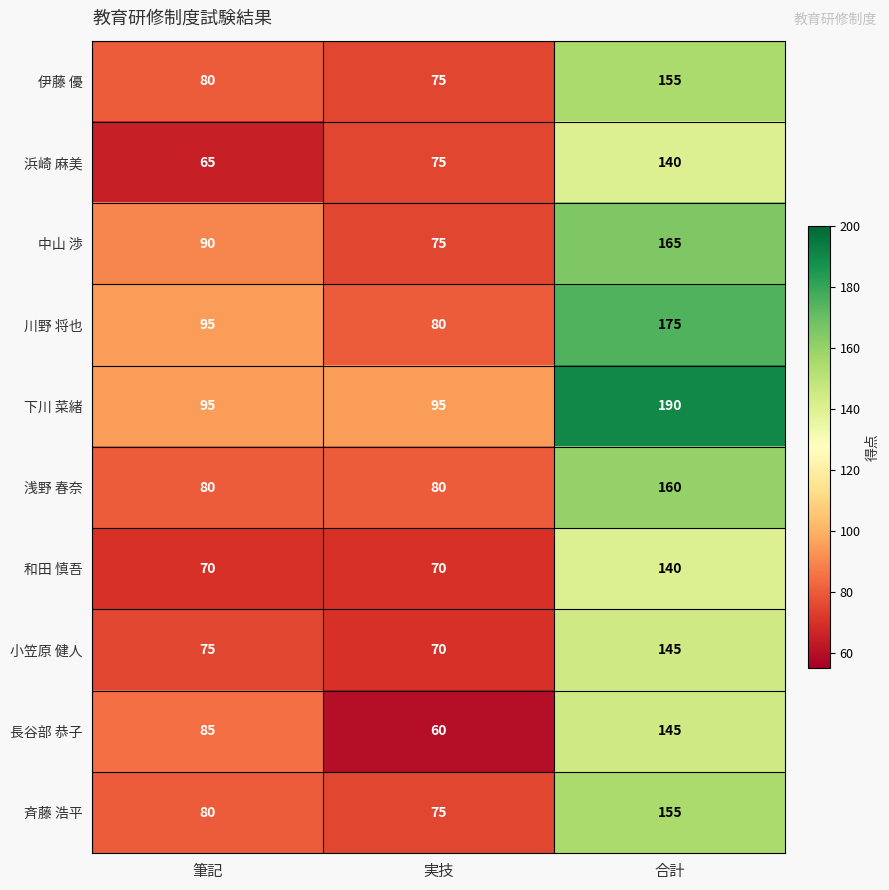

What is the lowest value of the 長谷部 恭子 series?

60